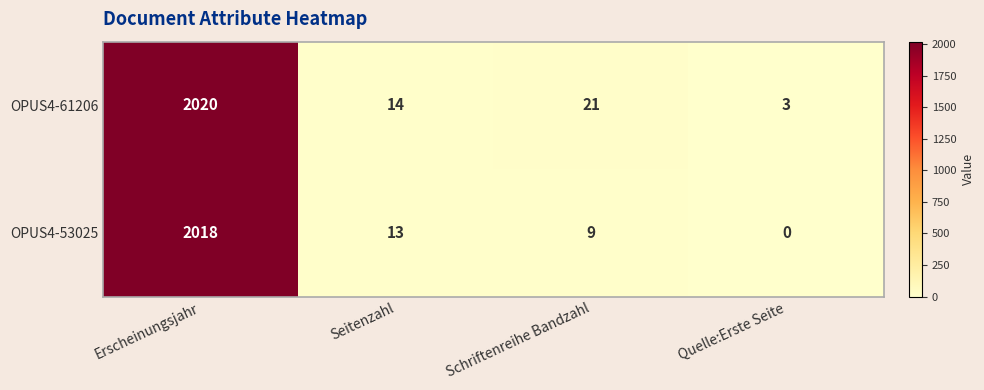

What is the difference between the maximum and second lowest values in the OPUS4-61206 series?

2006